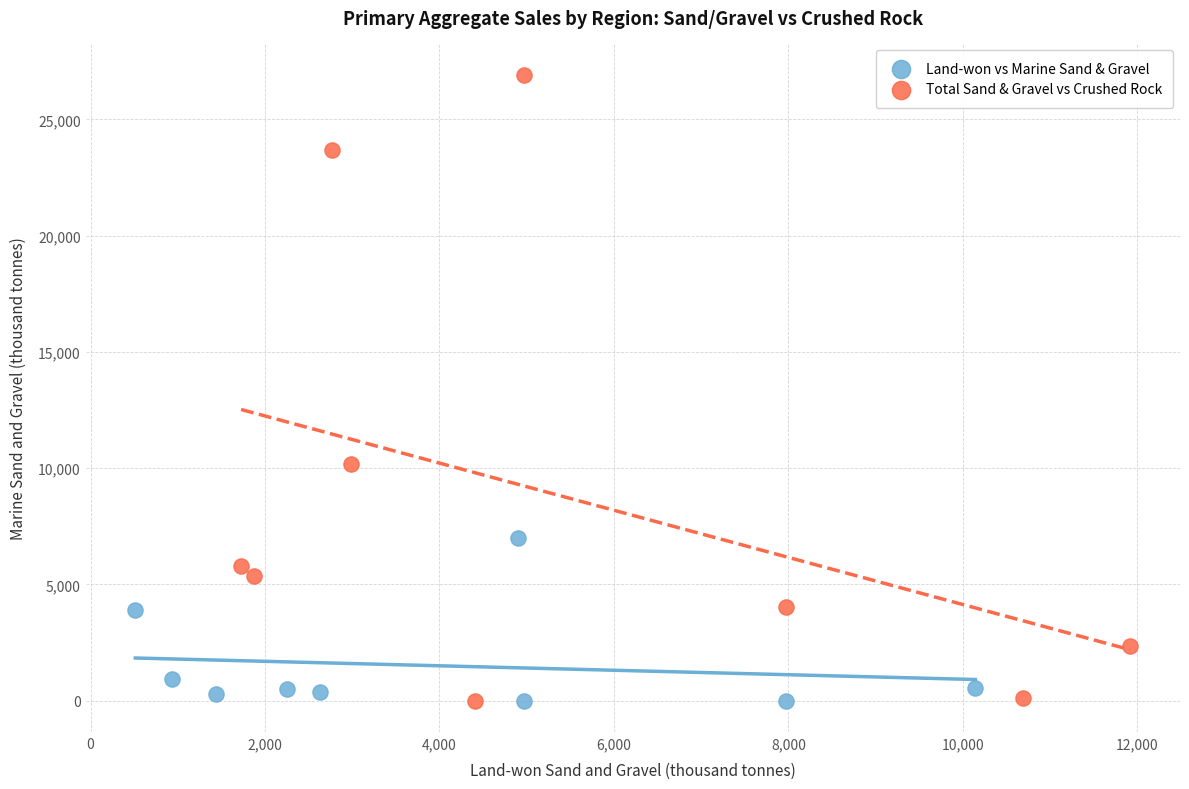

Which series contains the highest Y value?

Total Sand & Gravel vs Crushed Rock